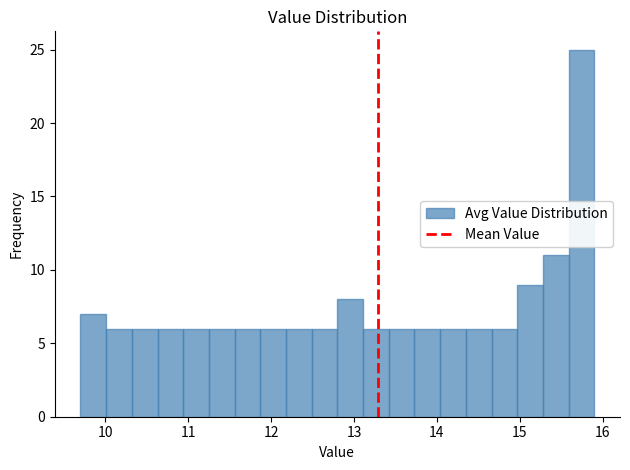

Read against the x-axis, roughly where is the centre of the tallest bar?

15.7